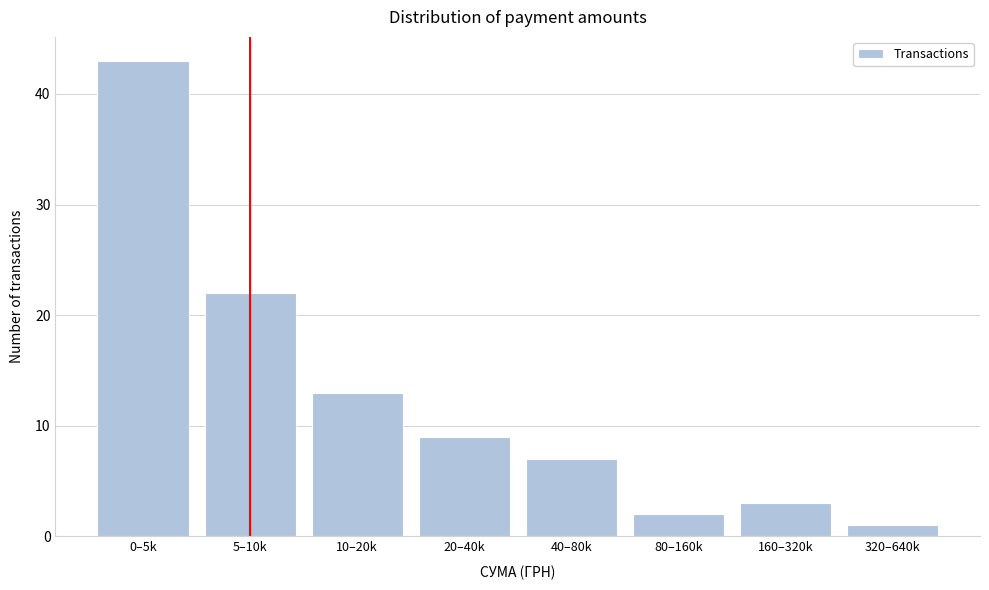

Reading left to right, list all the values displayed in this chart.

0–5k=43	5–10k=22	10–20k=13	20–40k=9	40–80k=7	80–160k=2	160–320k=3	320–640k=1